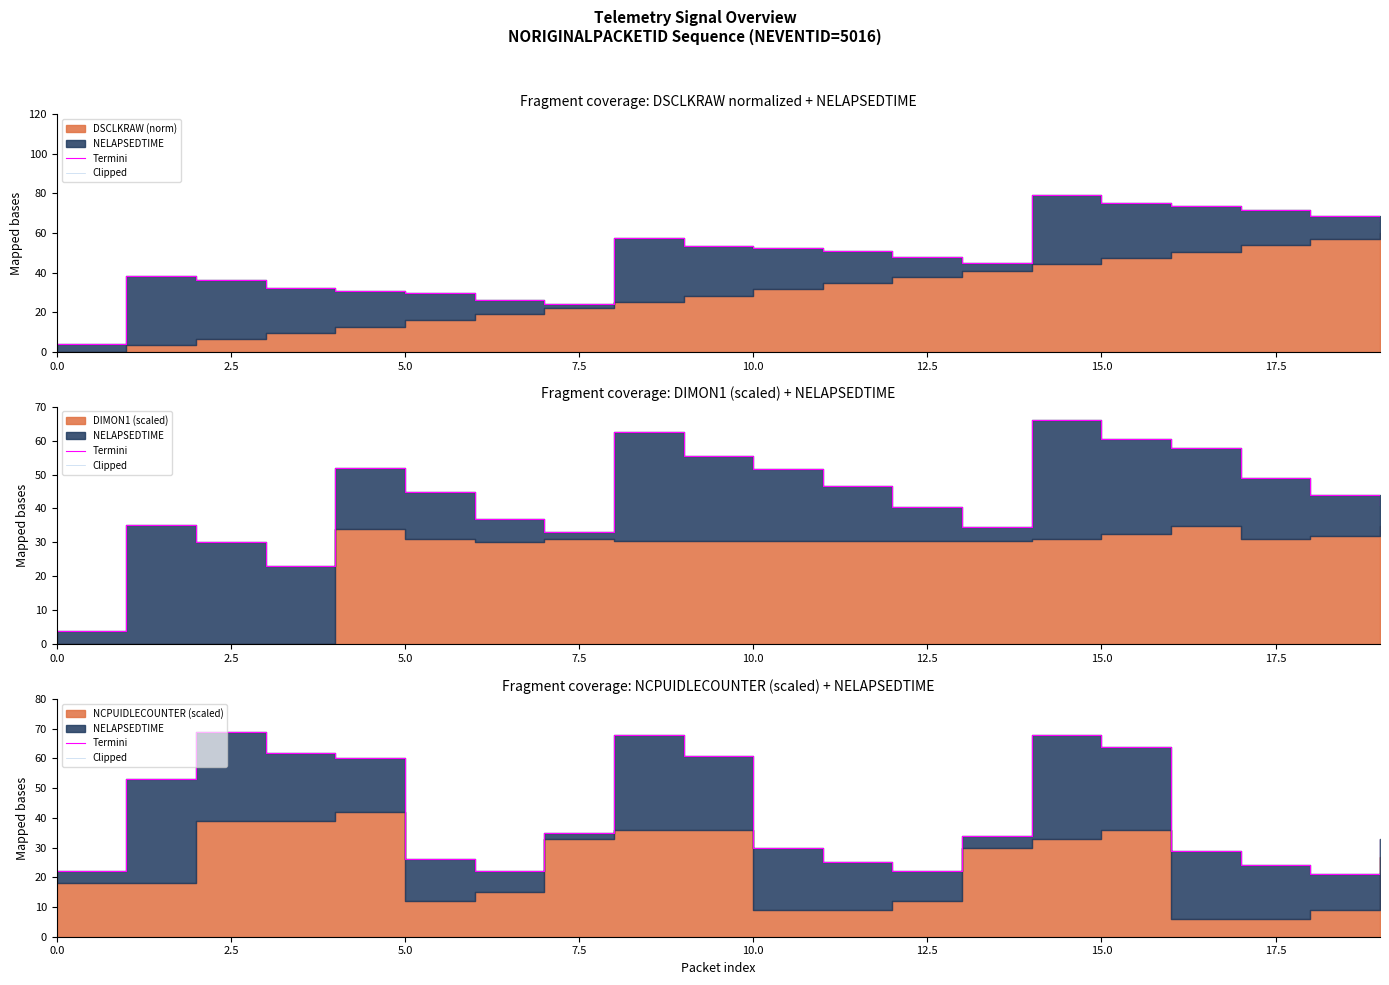

What is the value of the Termini point at the 5th from the left?

60